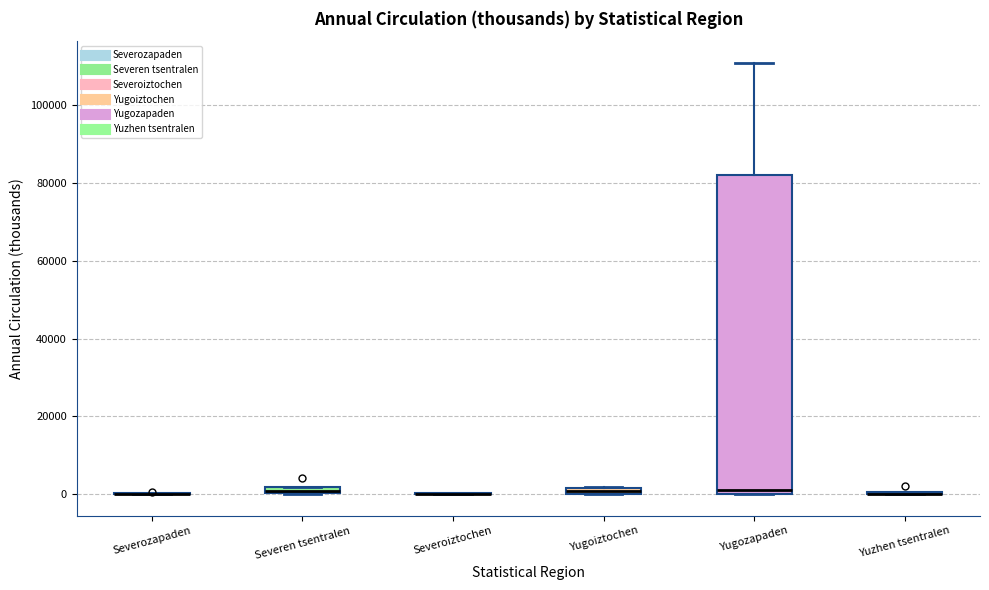

Which box is the tallest, from its lower edge to its upper edge?

Yugozapaden